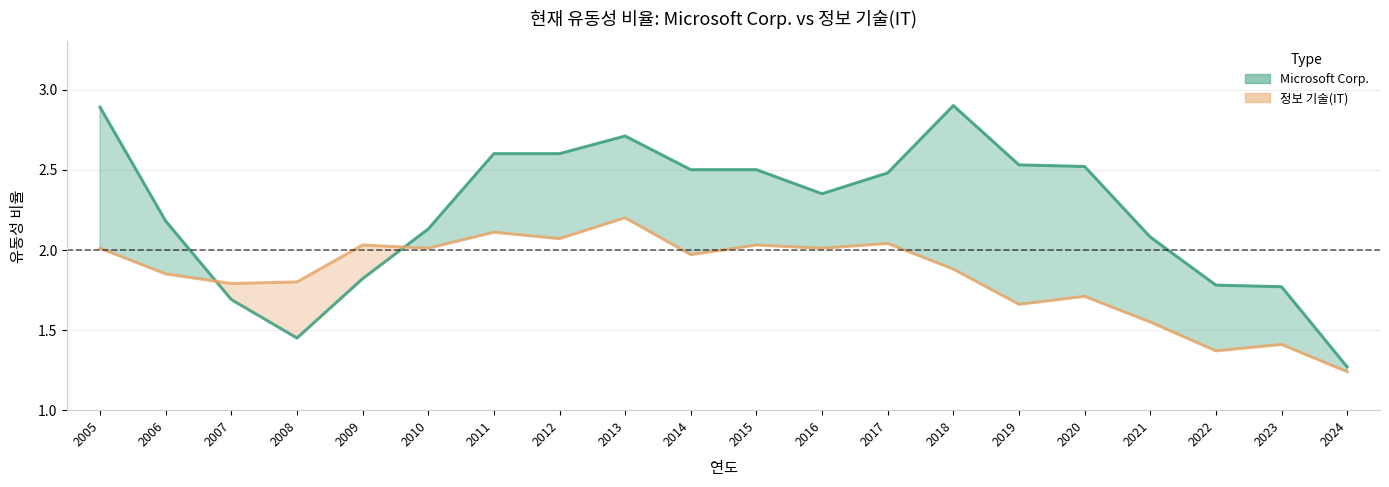

Which category has the lowest value in the 정보 기술(IT) series?

2024